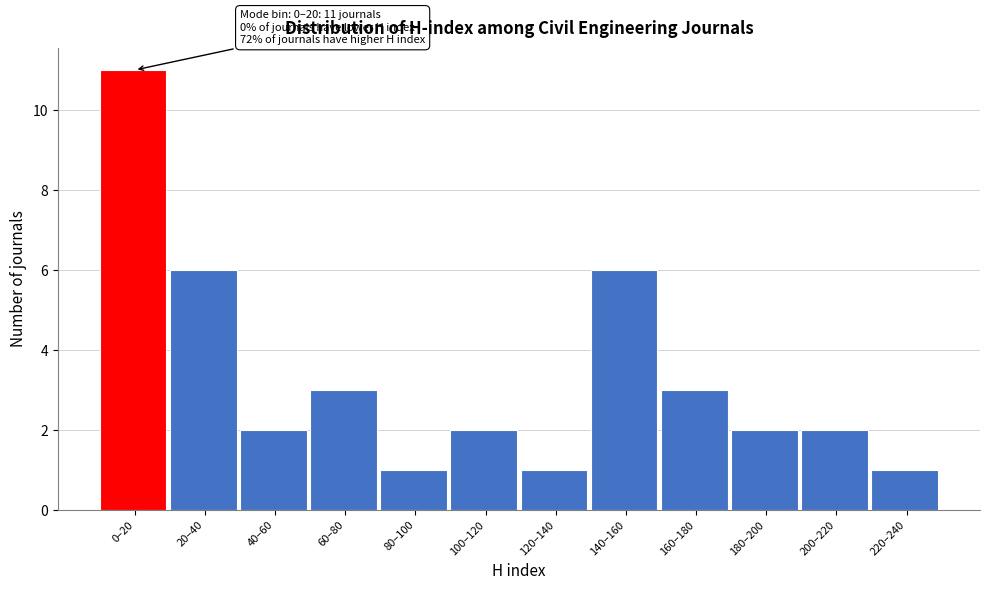

Reading left to right, transcribe all the data shown in this chart.

11	6	2	3	1	2	1	6	3	2	2	1